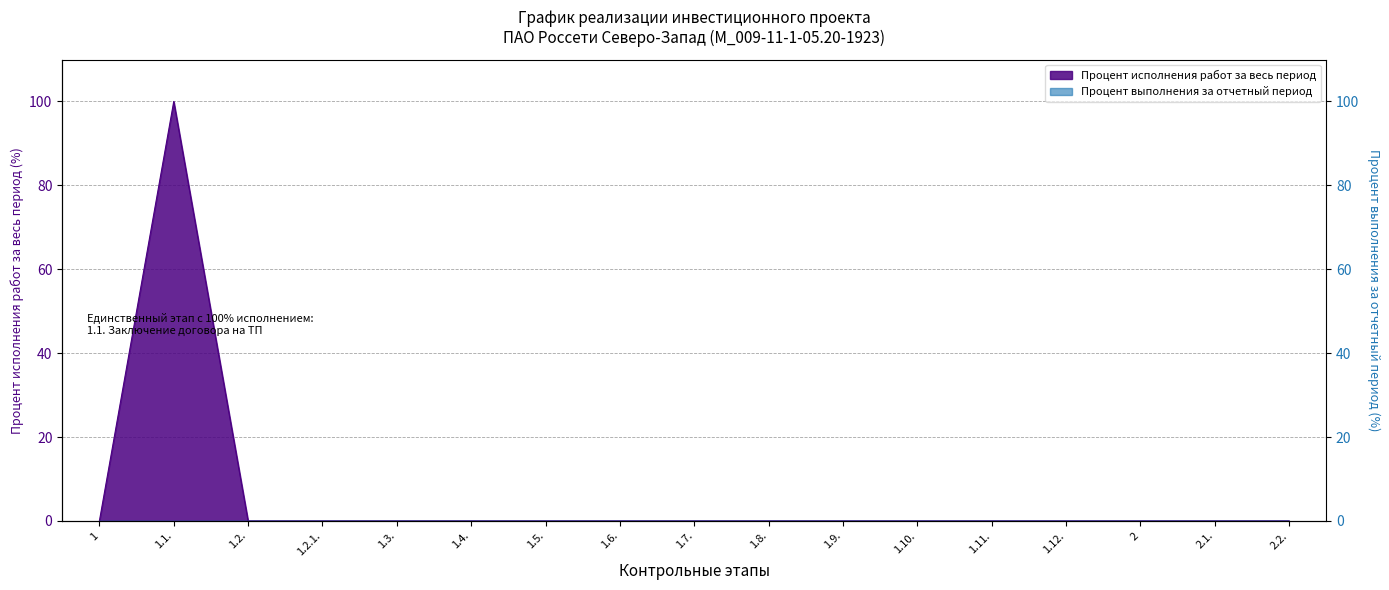

What is the maximum value shown in the chart?

100